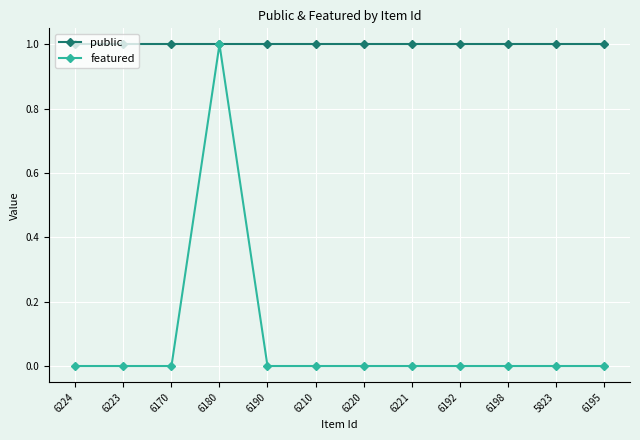

True or false: public has a value of 1 at 6221.

True